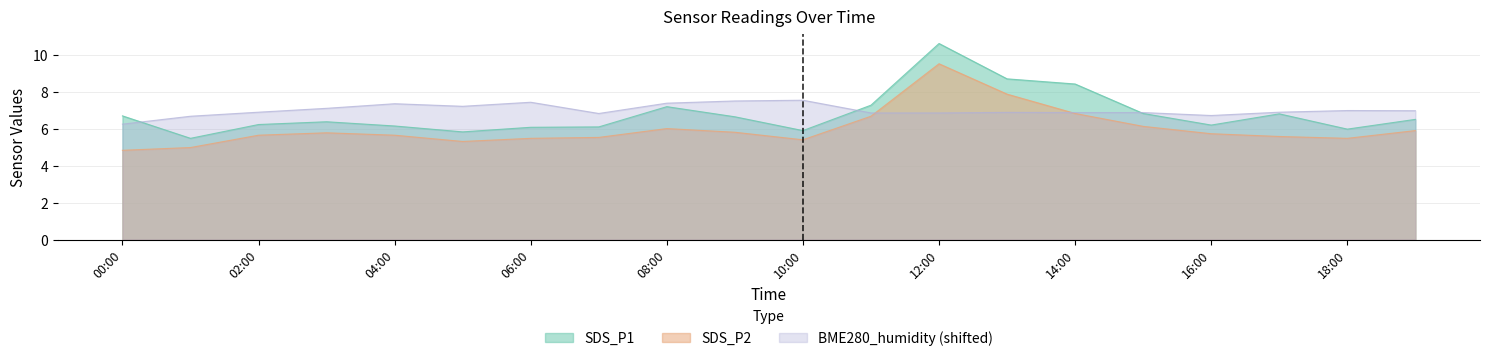

How many distinct data groups are displayed?

3